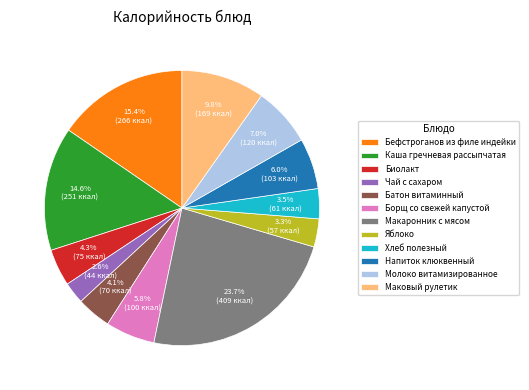

Which category has the biggest portion of the pie?

Макаронник с мясом